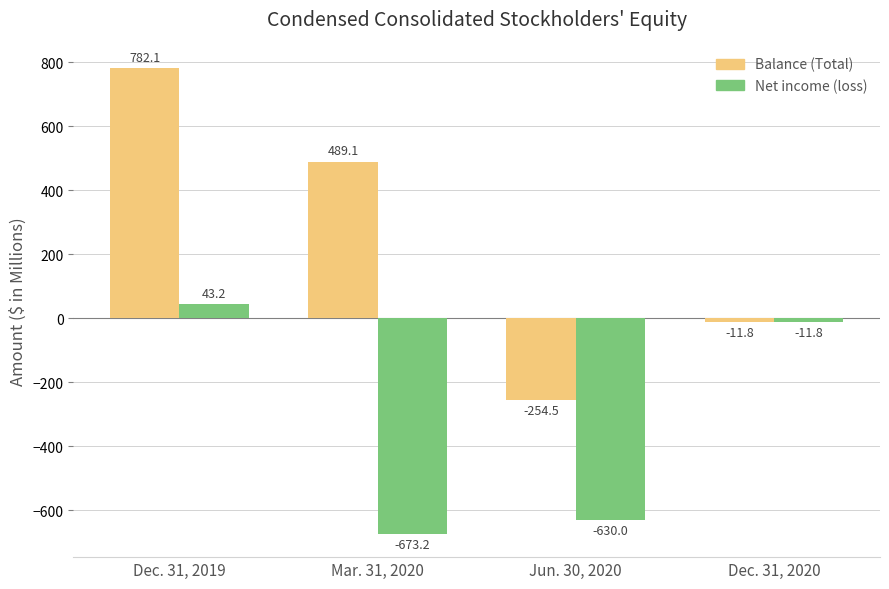

What is the difference between the second highest and minimum values in the Balance (Total) series?

743.6